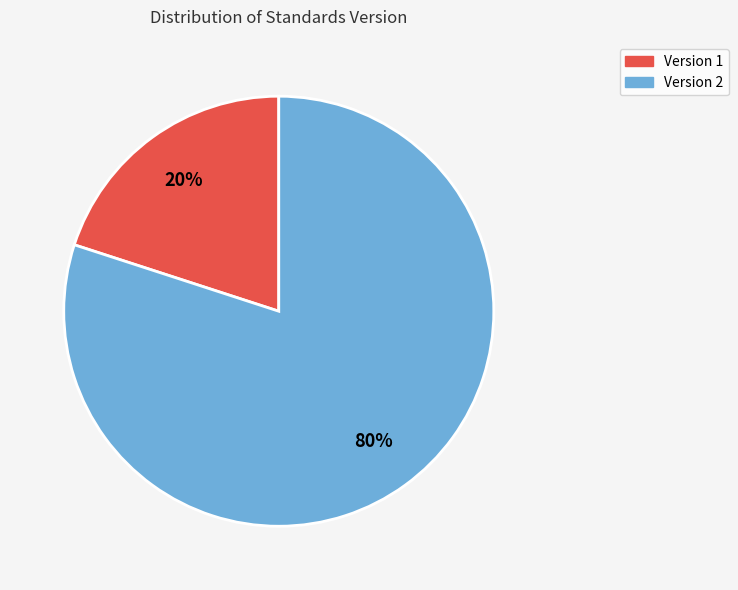

True or false: Version 2 accounts for 80% of the total.

True